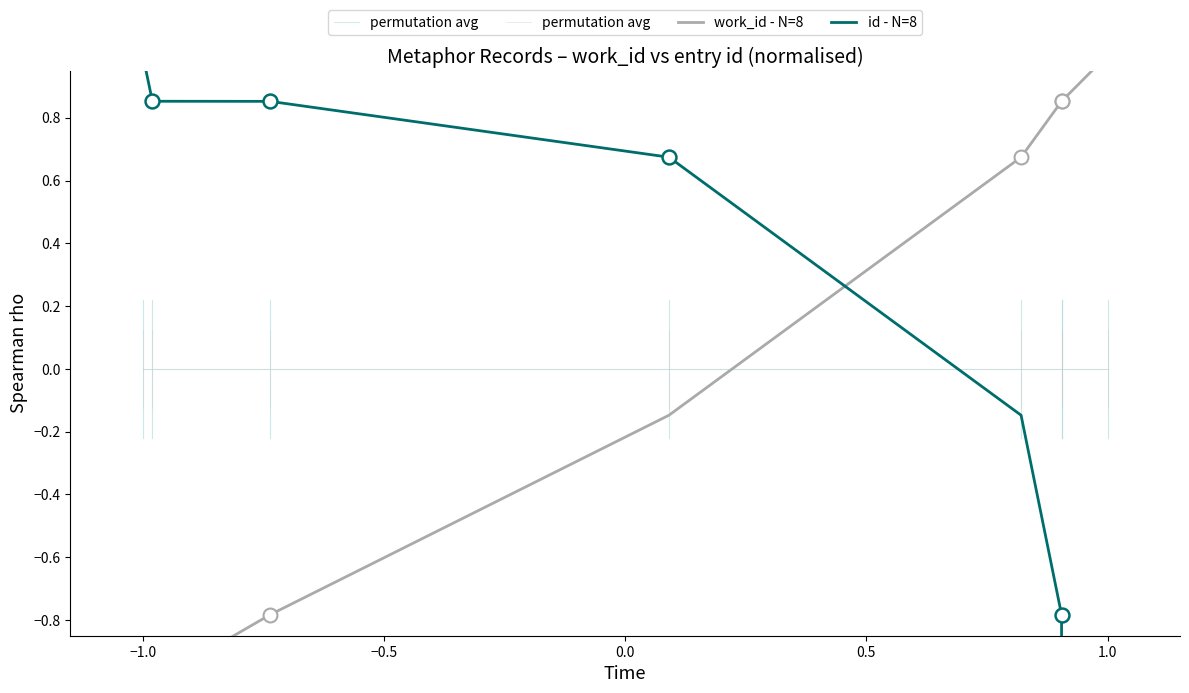

True or false: id - N=8 has more than 2 points higher than both neighbors.

False